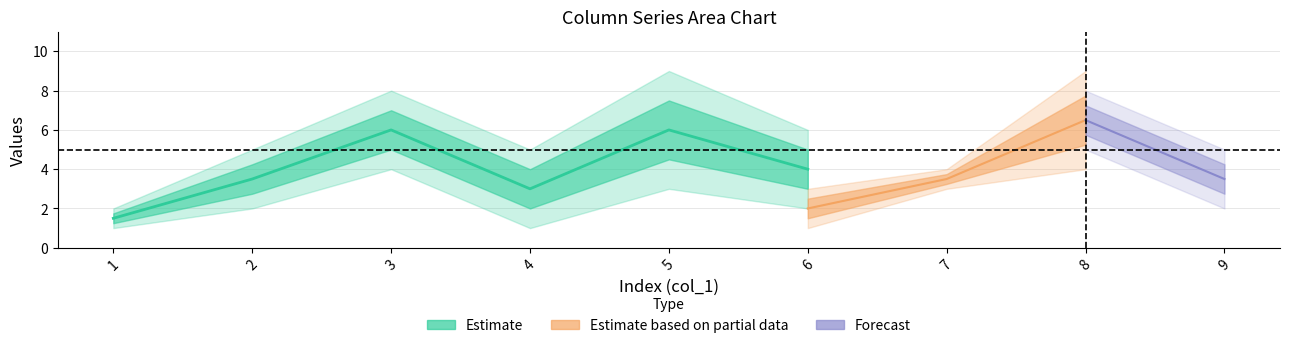

True or false: col_3 has a value of 8 at 8.

True